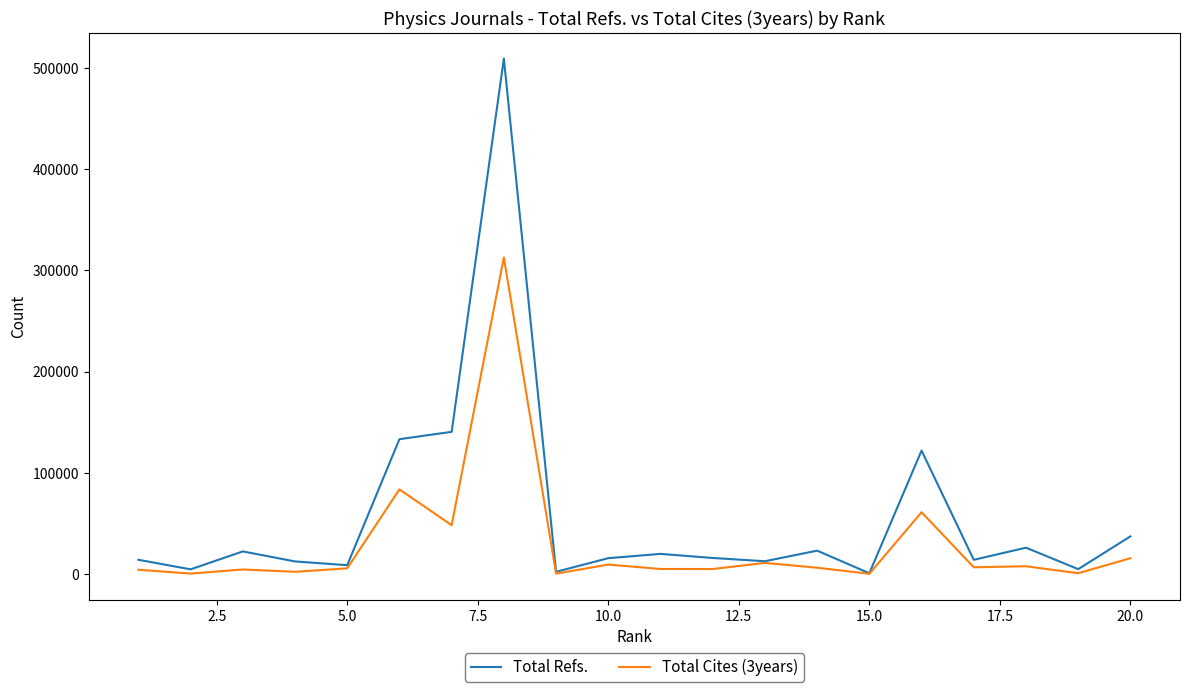

Does the chart display data point markers on the line(s)?

No